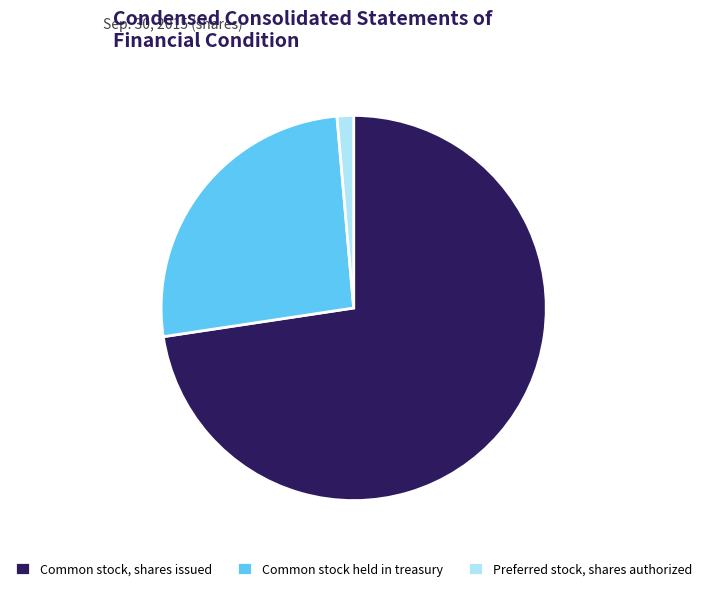

Combined, do Common stock held in treasury and Preferred stock, shares authorized account for over 50%?

No